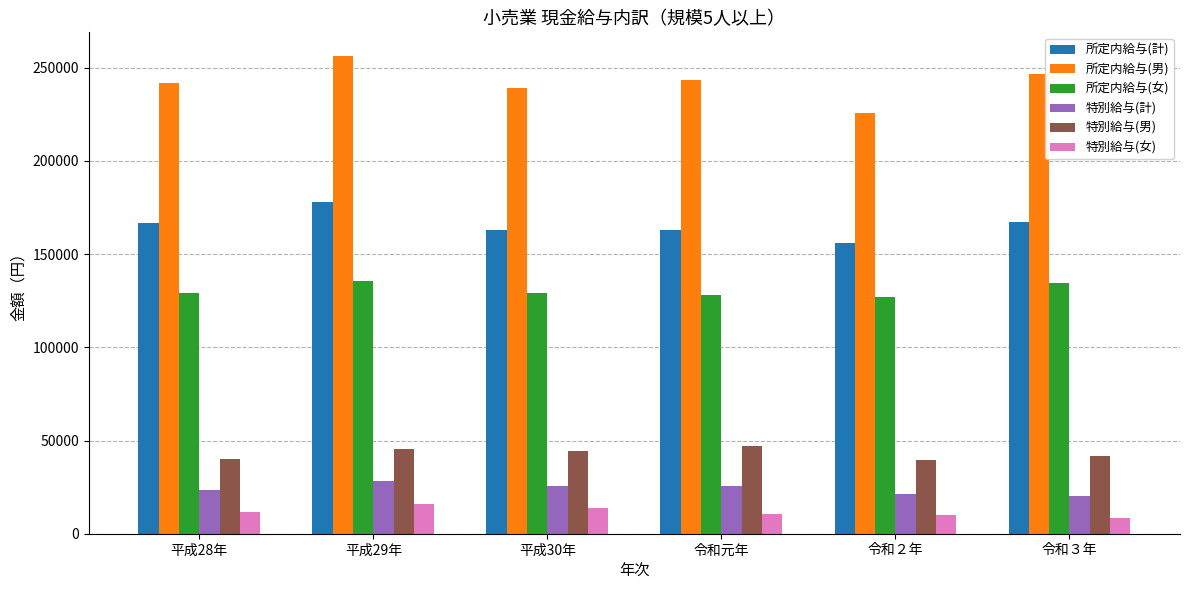

At 令和元年, list the series in order from largest to smallest.

所定内給与(男), 所定内給与(計), 所定内給与(女), 特別給与(男), 特別給与(計), 特別給与(女)